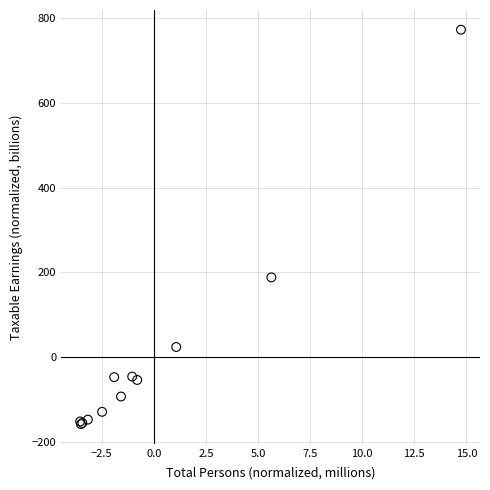

What Y value in the scatter plot is closest to 307?

188.2